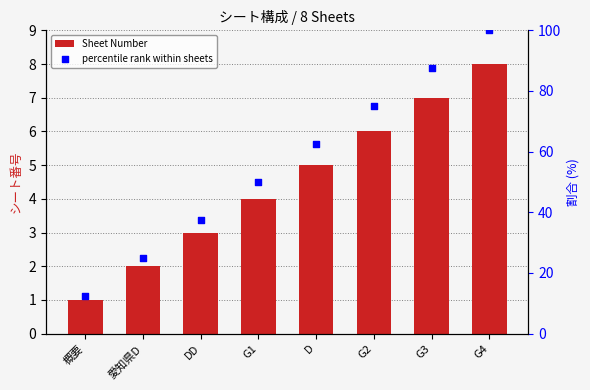

What is the total value across all series at G3?

94.5